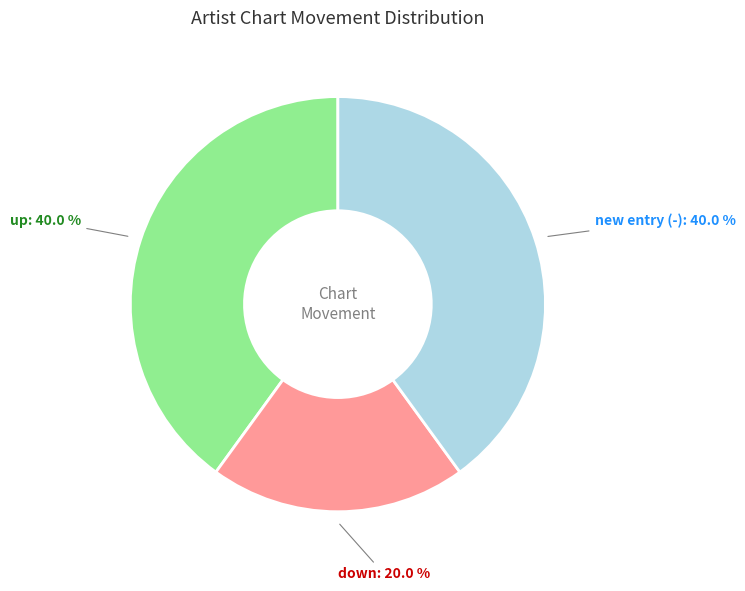

Which category has the smallest portion of the pie?

down